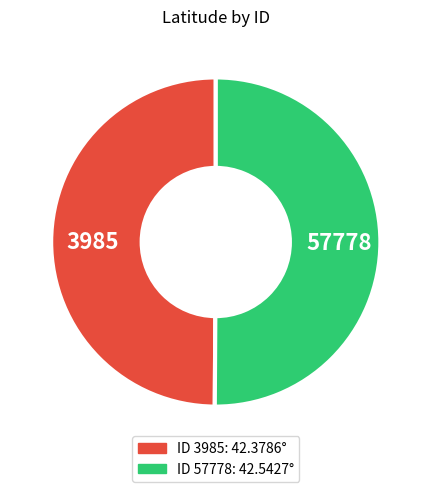

Which category has the biggest portion of the pie?

57778